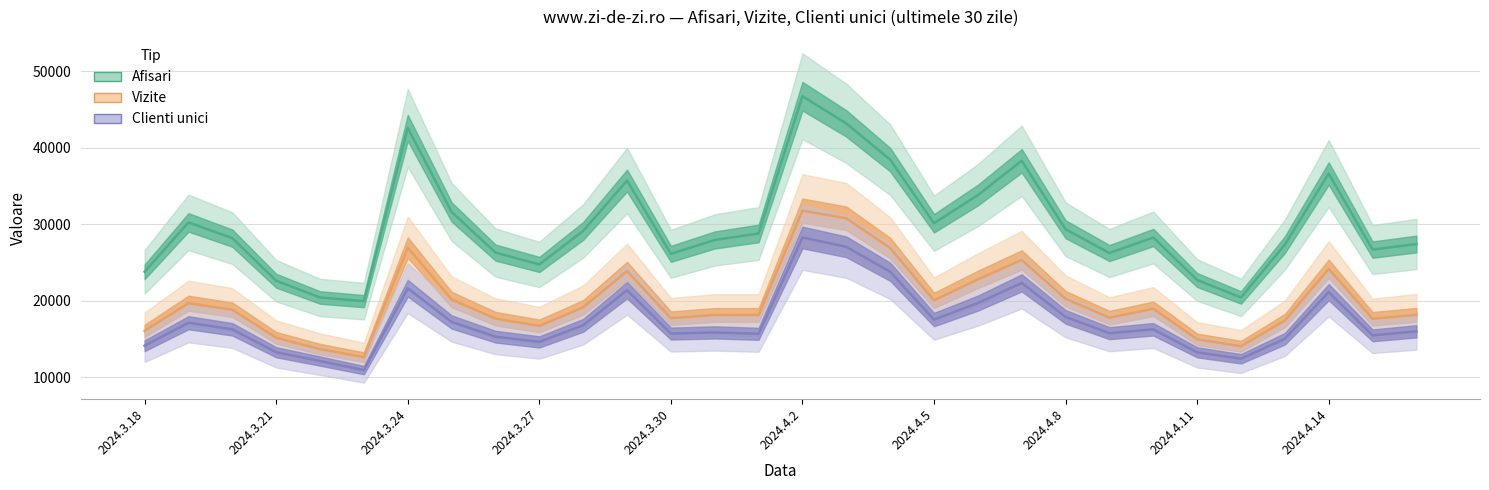

What is the difference between the highest and lowest values at 2024.3.30?

10430